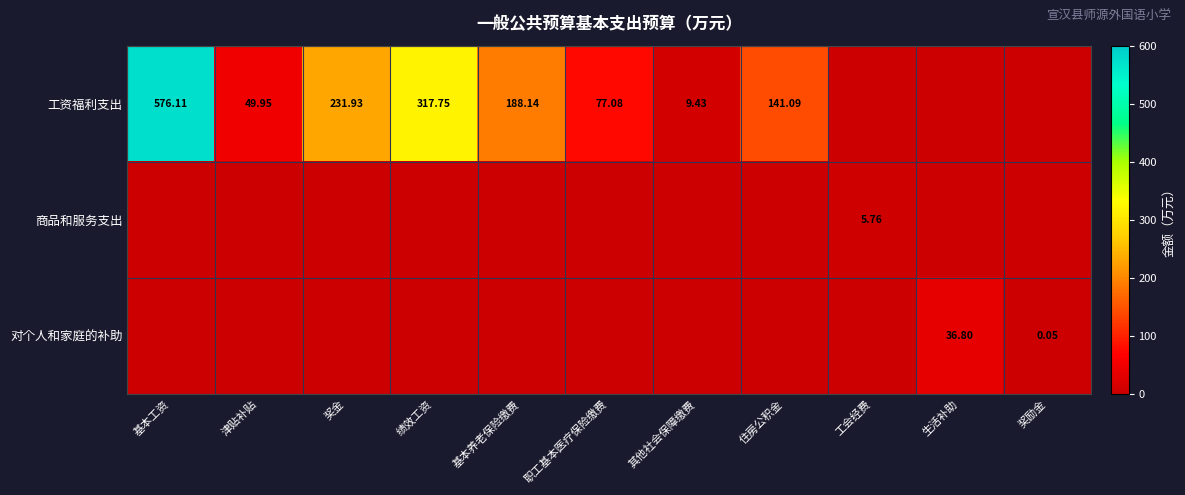

What is the sum of all 工资福利支出 values?

1591.5